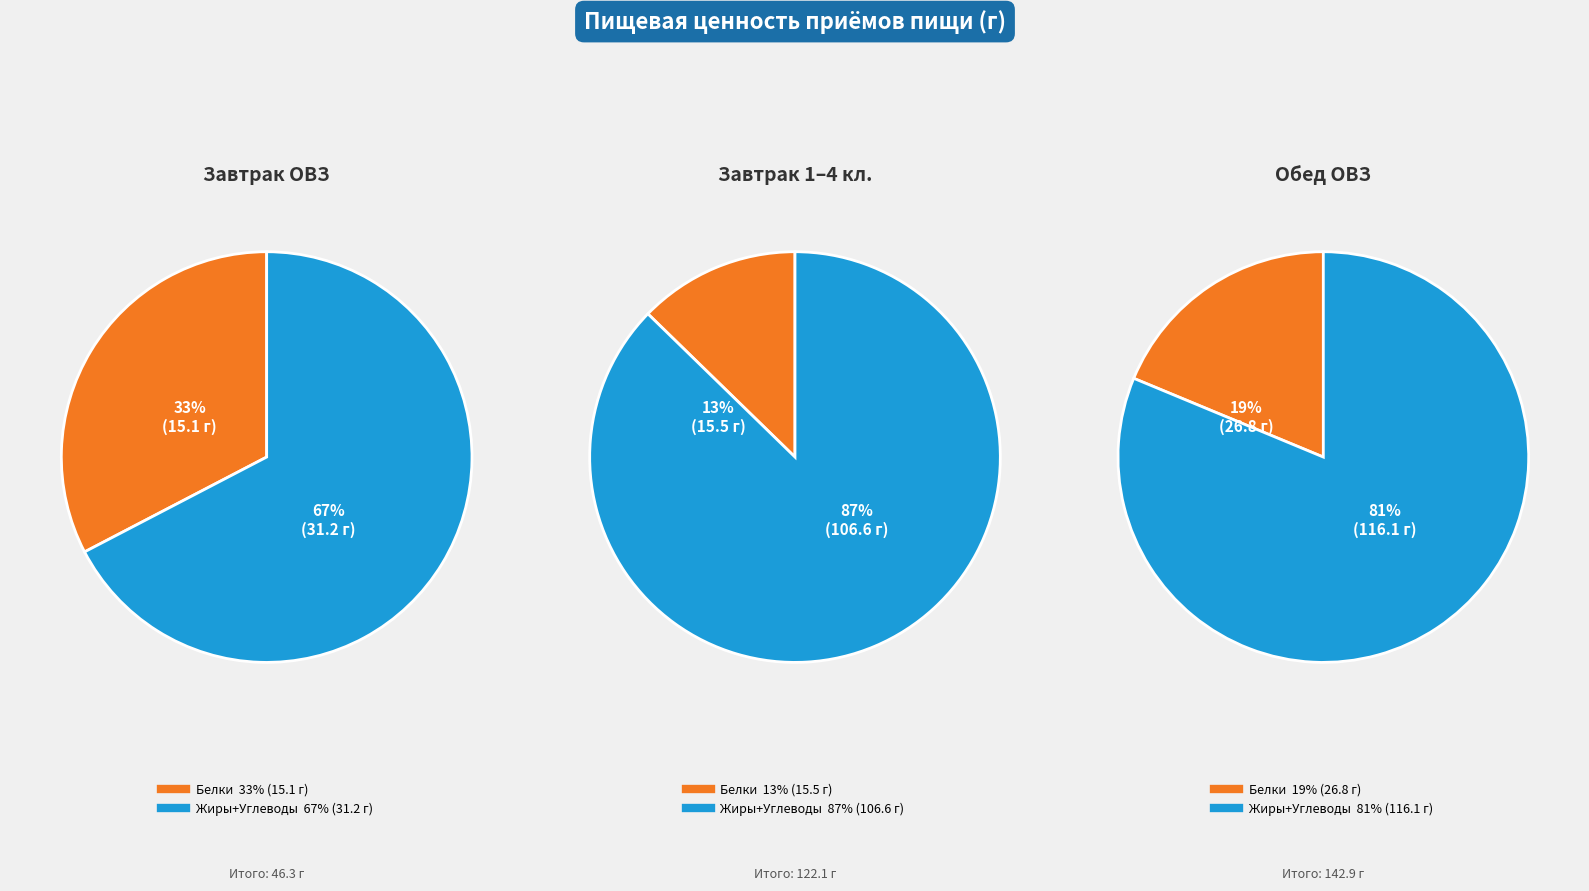

To the nearest percent, what percentage of the pie is Белки?

33%